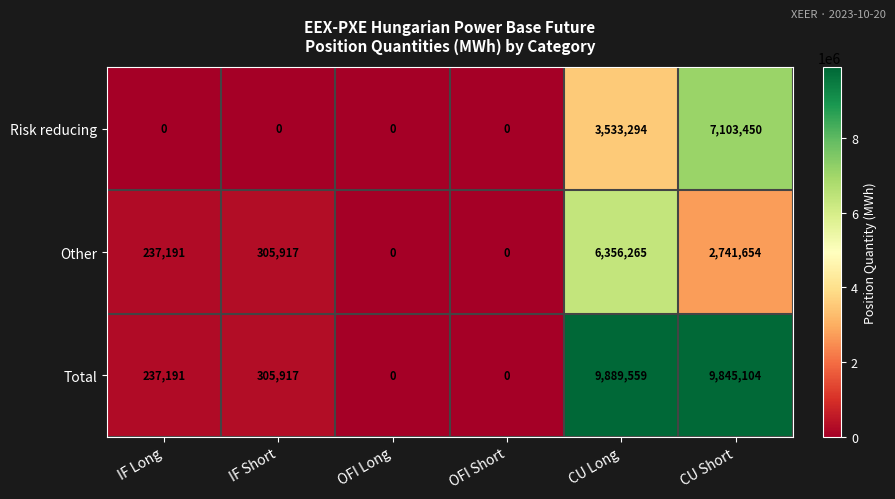

Reading right to left, transcribe all the data shown in this chart.

Risk reducing: CU Short=7103450	CU Long=3533294	OFI Short=0	OFI Long=0	IF Short=0	IF Long=0
Other: CU Short=2741654	CU Long=6356265	OFI Short=0	OFI Long=0	IF Short=305917	IF Long=237191
Total: CU Short=9845104	CU Long=9889559	OFI Short=0	OFI Long=0	IF Short=305917	IF Long=237191